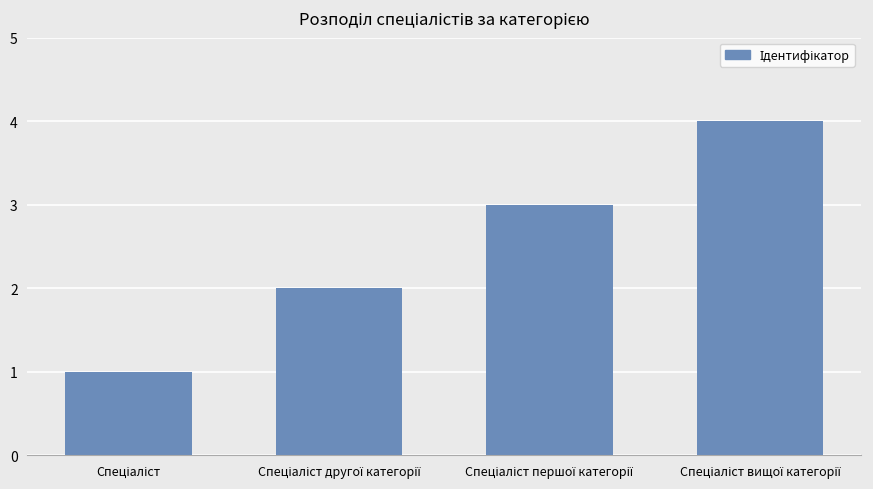

What is the difference between the maximum and minimum values?

3